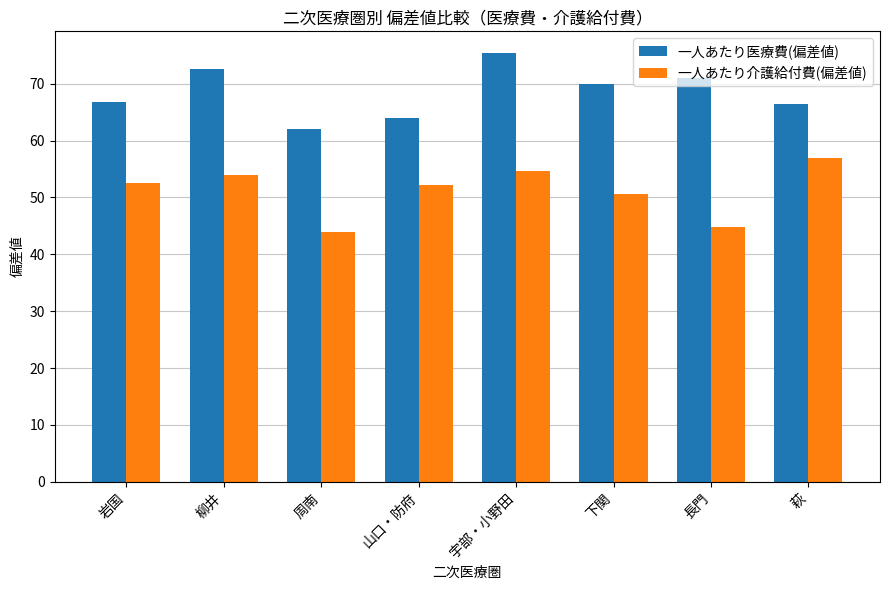

What is the approximate value of 一人あたり介護給付費(偏差値) at 岩国?

52.5